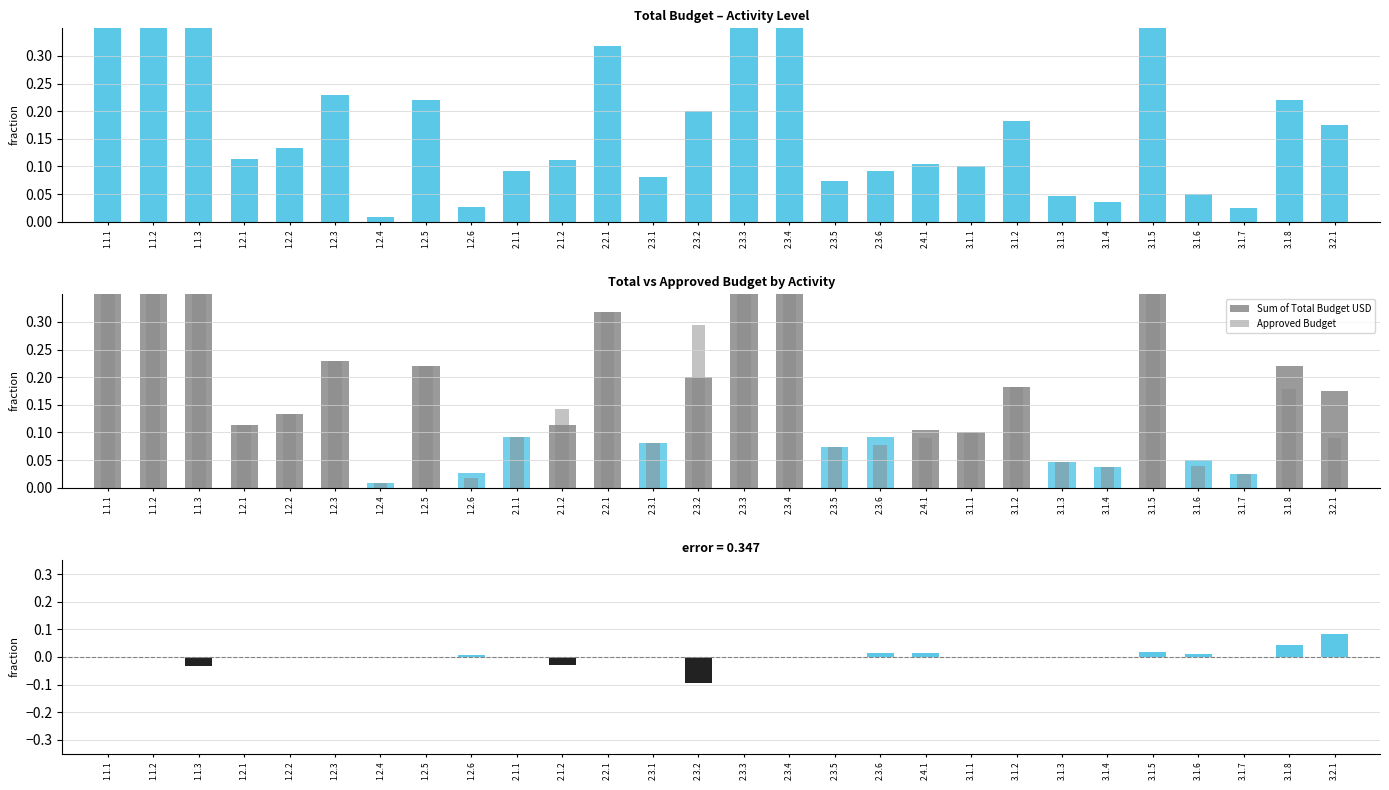

At how many categories does at least one series exceed 0?

28